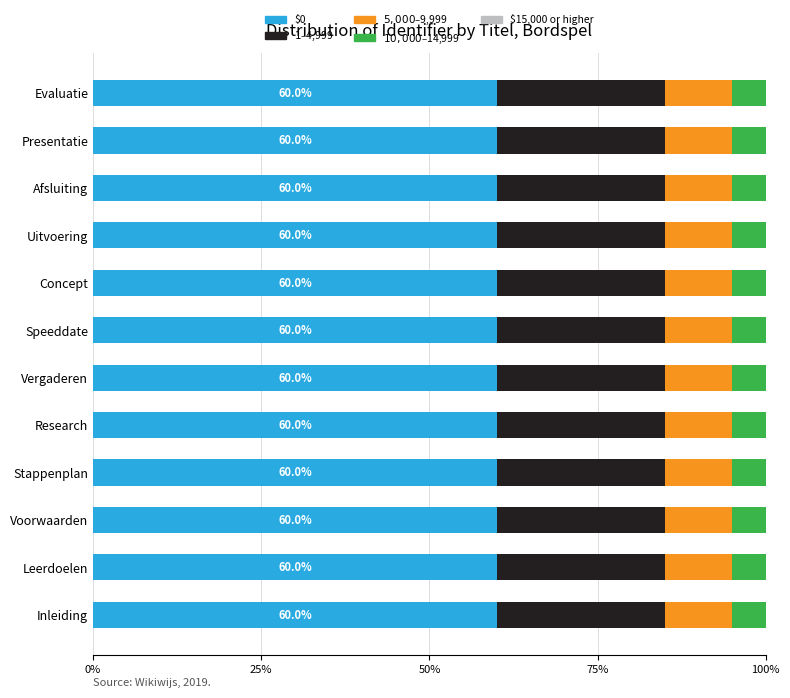

The value of $0 at Vergaderen is 91.3. True or false?

False